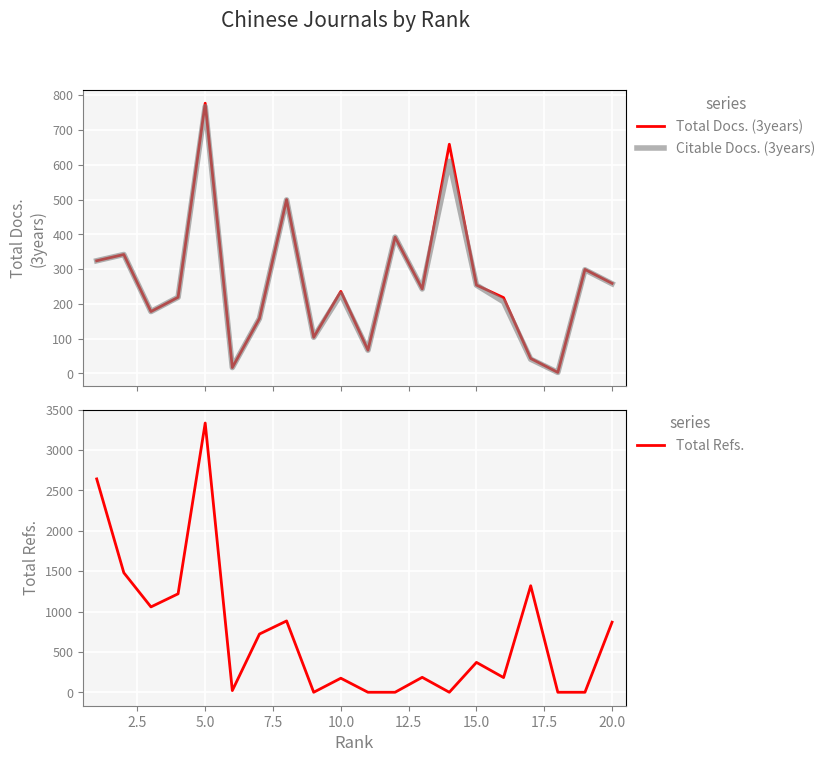

What is the difference between the maximum and minimum values in the Citable Docs. (3years) series?

764